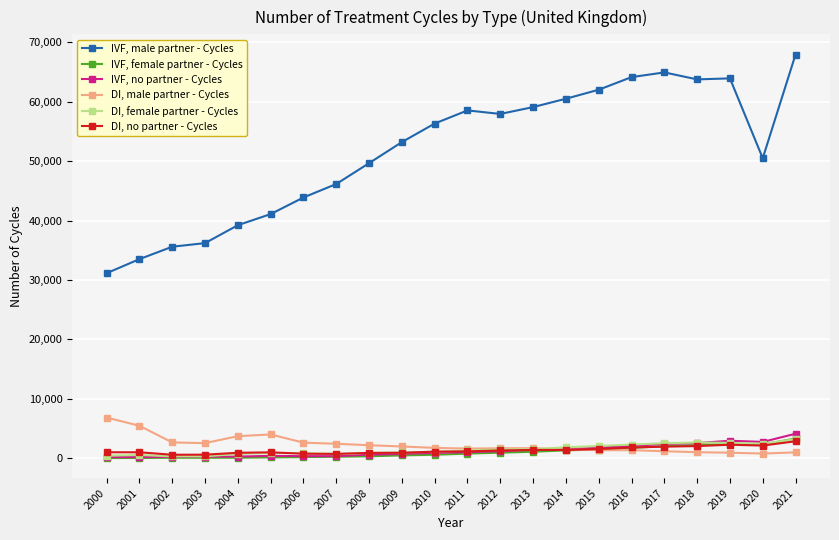

What is the value of the DI, female partner - Cycles point at the 20th from the left?

2593